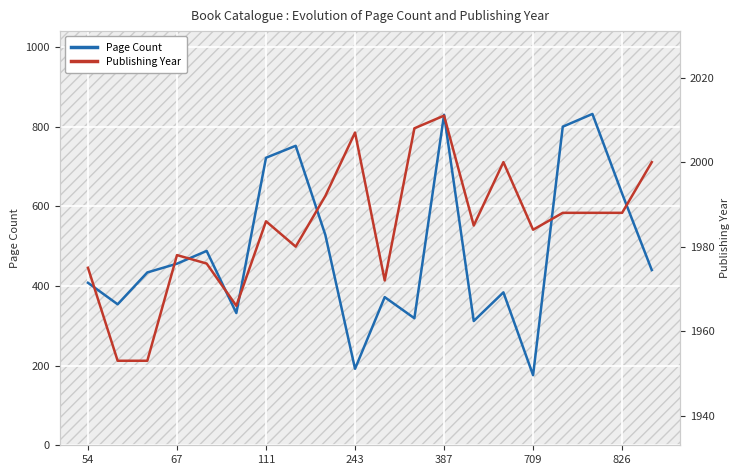

The value of Publishing Year at 10 is 2803. True or false?

False